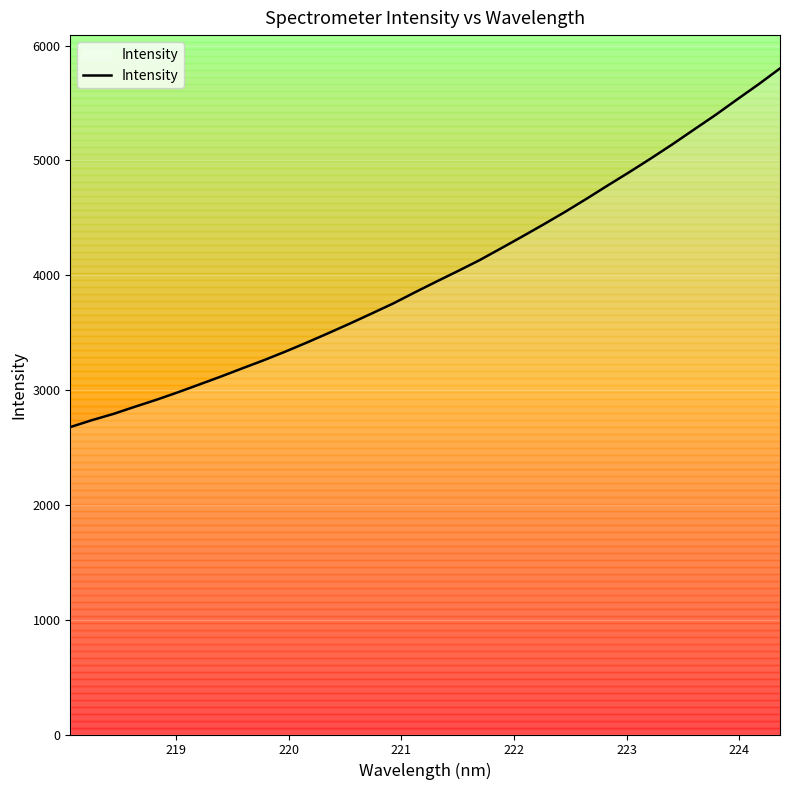

What is the difference between the second highest and minimum values?

2984.9